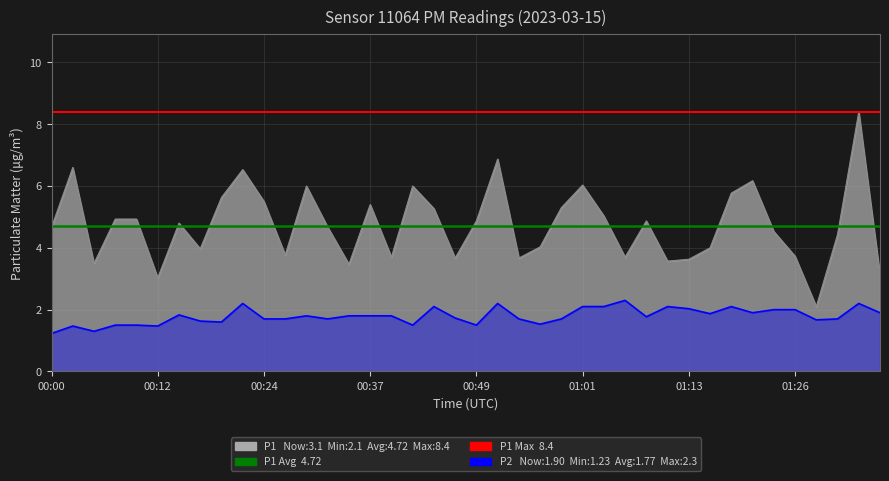

Which has a higher value, 00:00 or 00:12?

00:00